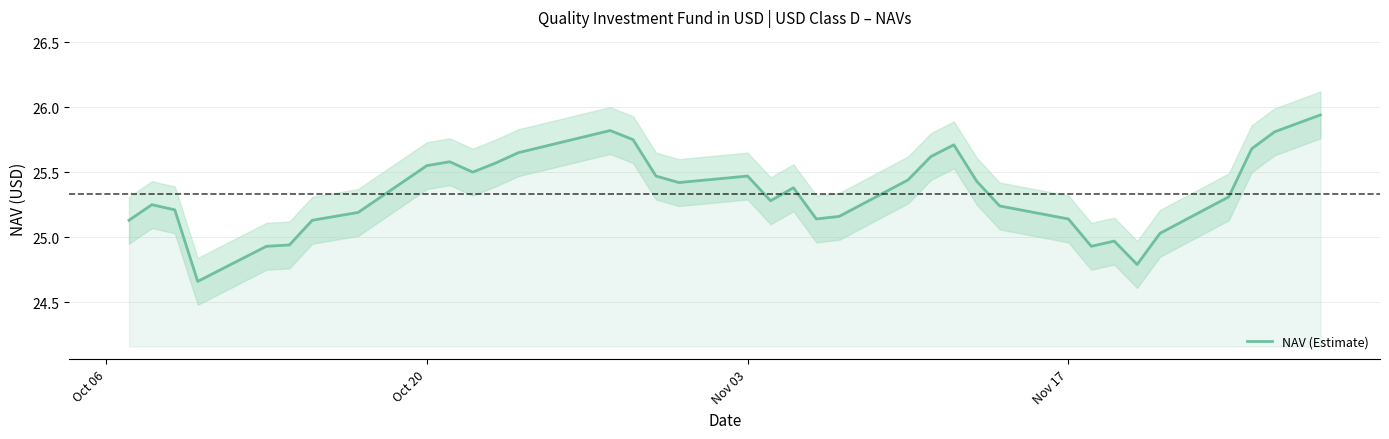

The NAV (Estimate) series shows 15.9 at Nov 17. True or false?

False